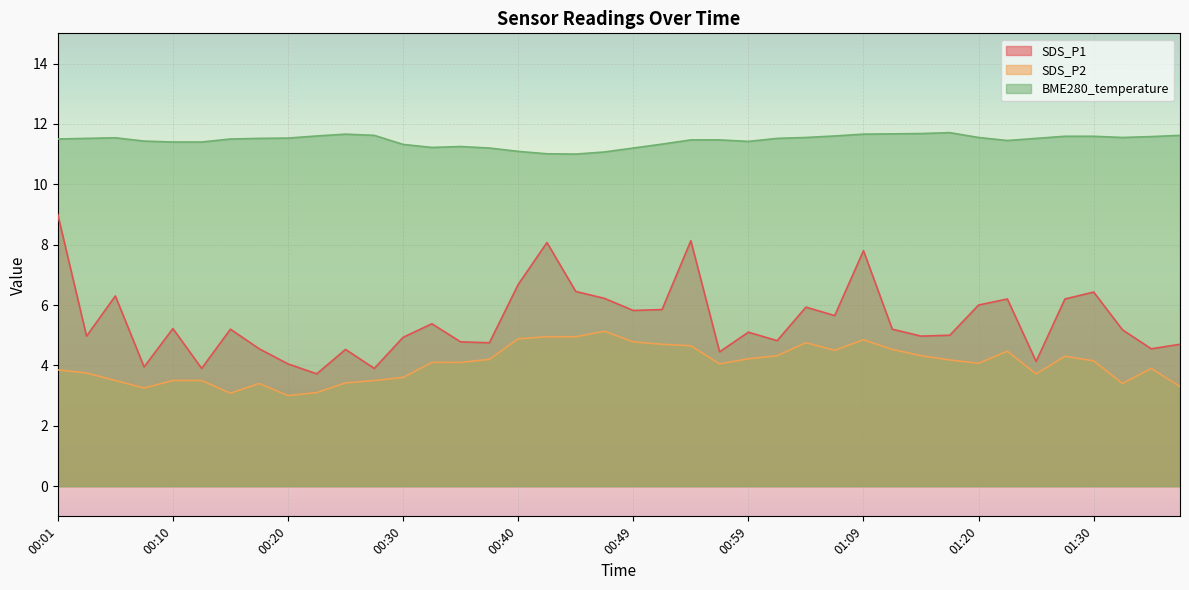

Which series has the largest total across all categories?

BME280_temperature